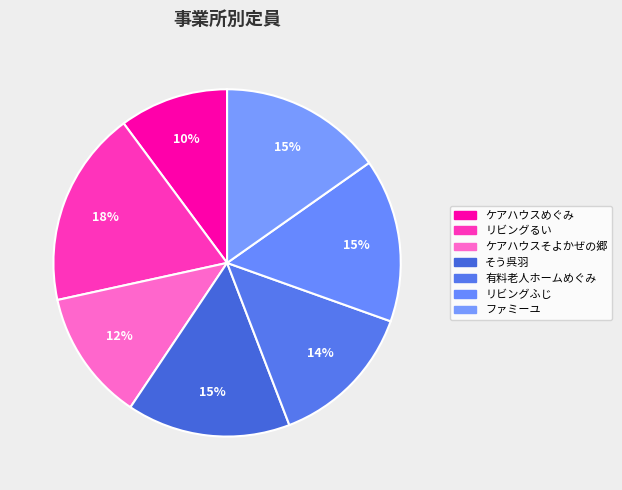

Which slice is the largest?

リビングるい